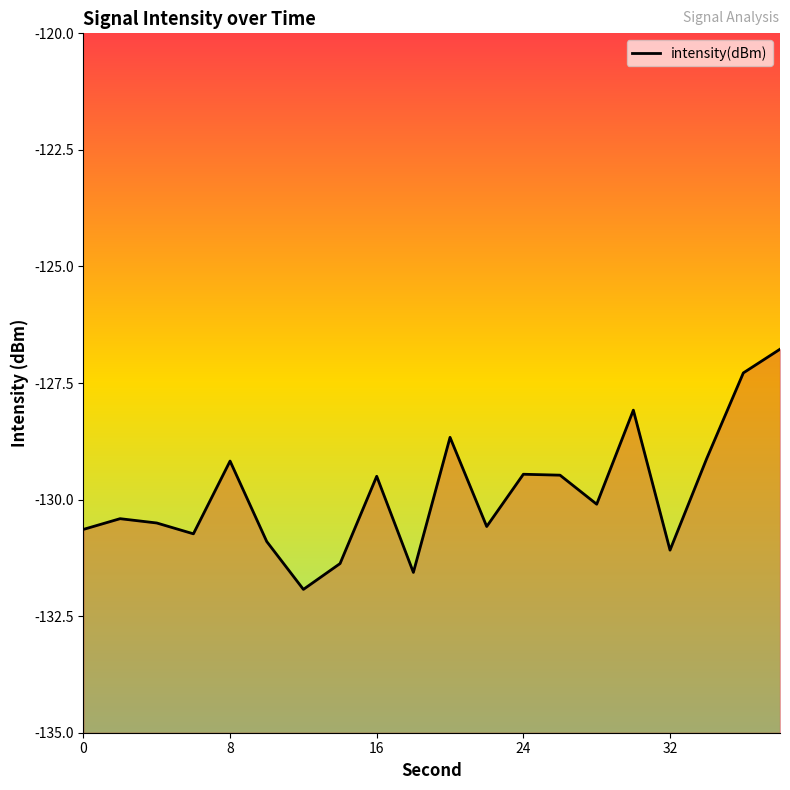

Reading left to right, extract all data points from this chart.

-130.6	-130.4	-130.5	-130.7	-129.2	-130.9	-131.9	-131.4	-129.5	-131.6	-128.7	-130.6	-129.5	-129.5	-130.1	-128.1	-131.1	-129.1	-127.3	-126.8